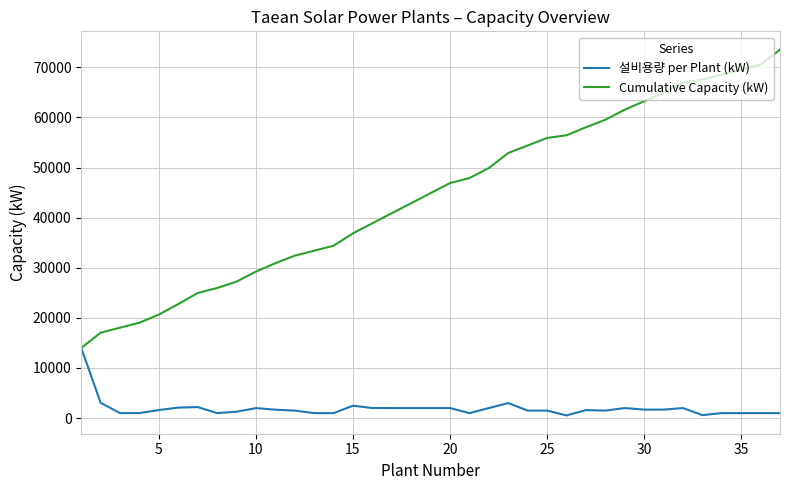

Which series has the largest total across all categories?

Cumulative Capacity (kW)